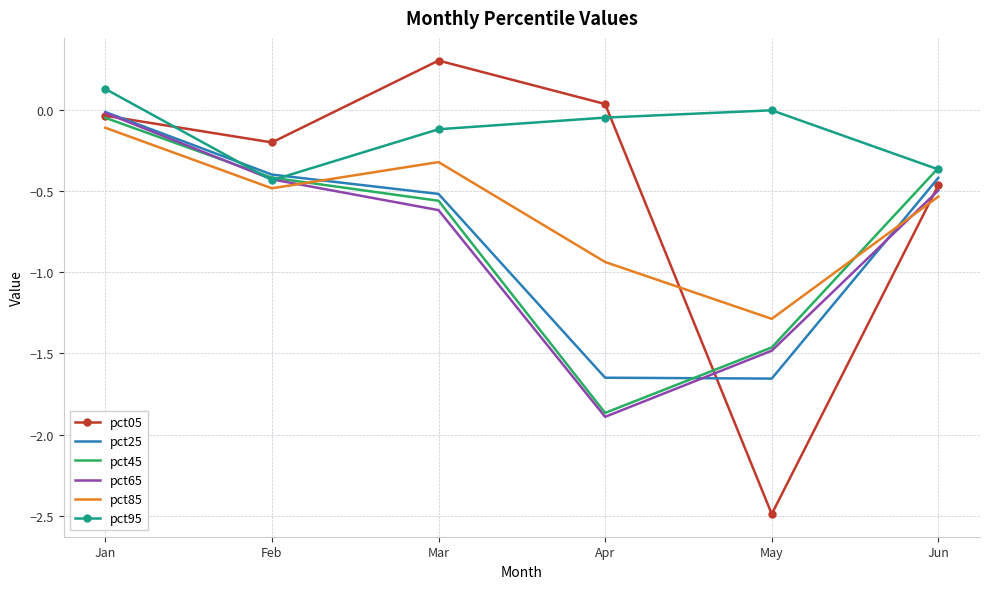

The value of pct95 at Apr is -0.0. True or false?

True